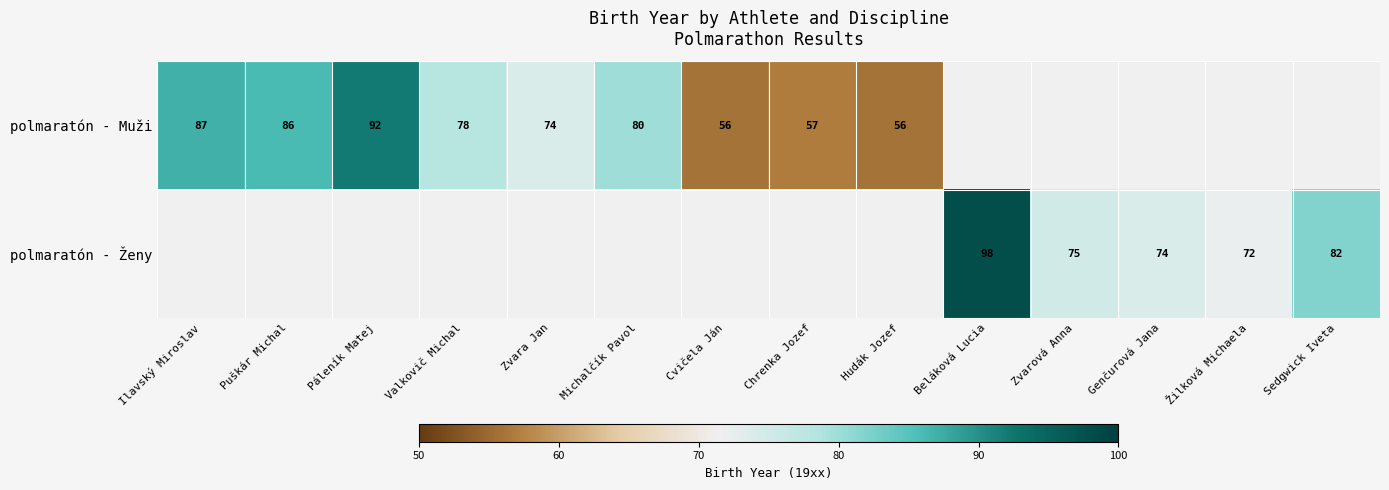

True or false: polmaratón - Muži has a value of 118 at Valkovič Michal.

False